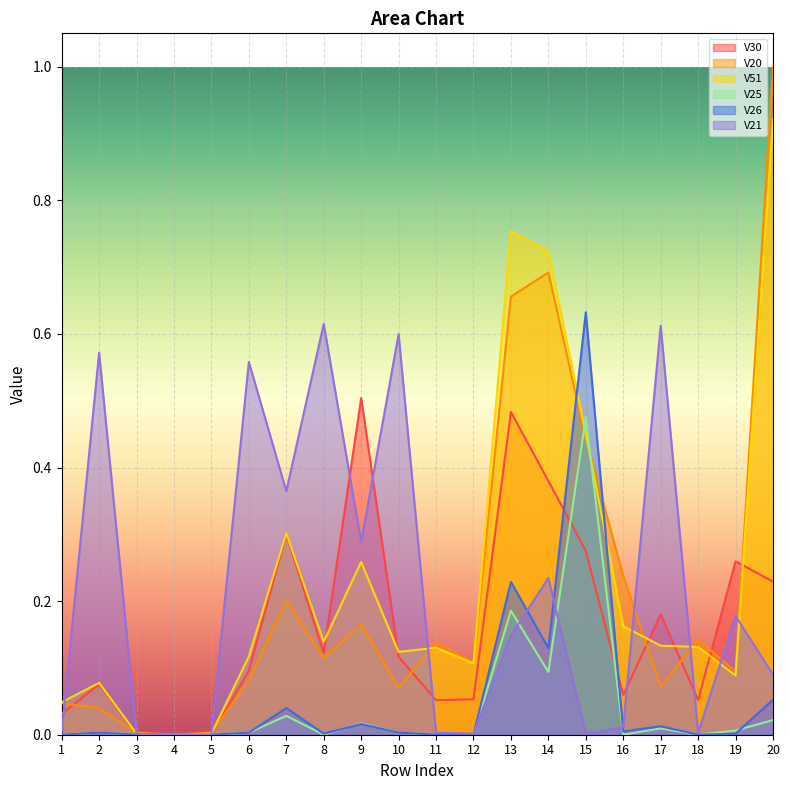

What is the value of the V20 point at the 10th from the left?

0.1